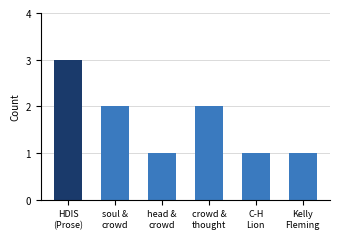

What is the label of the 1st bar from the right?

Kelly
Fleming